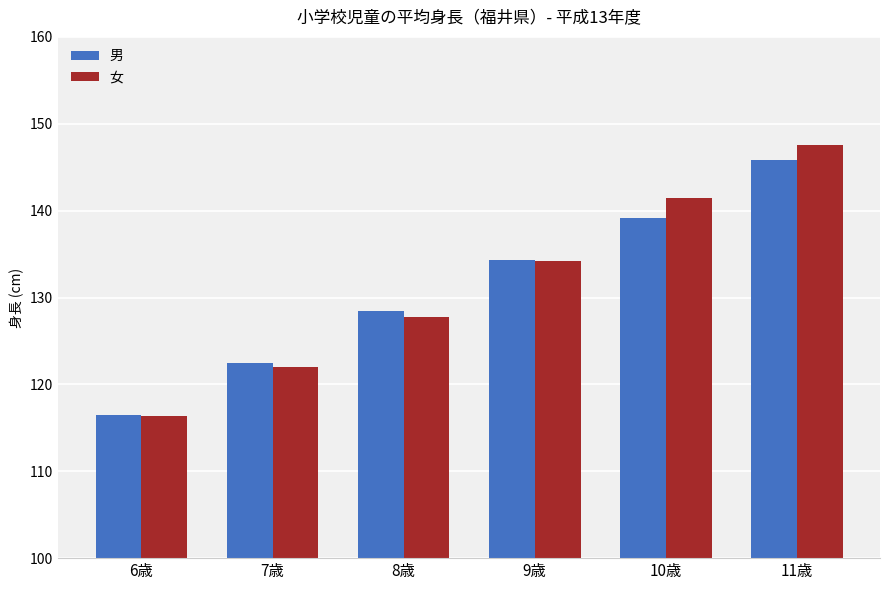

Rank the series at 10歳 from highest to lowest value.

女, 男